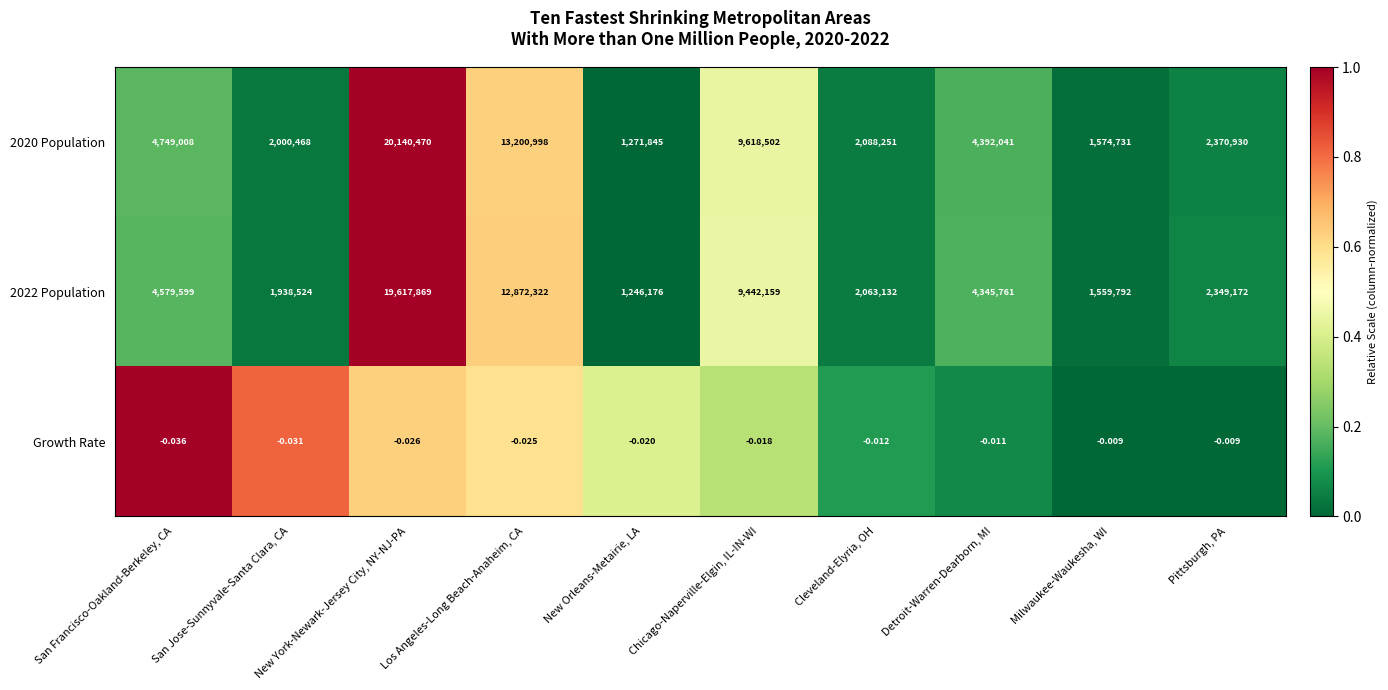

At which label is 2020 Population closest to 10706157?

Chicago-Naperville-Elgin, IL-IN-WI